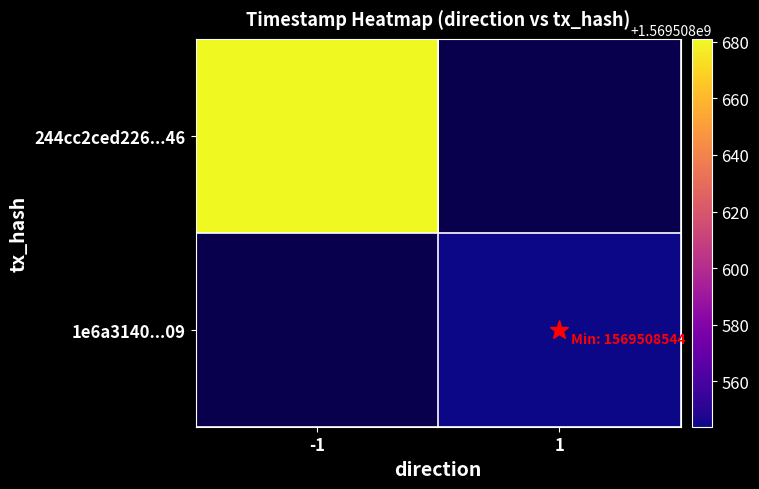

Which series has the largest total across all categories?

244cc2ced226ec1e90de6f6b31118869d63cb46